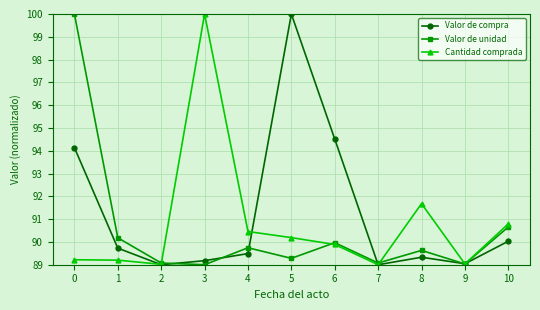

At how many categories does at least one series exceed 90?

8